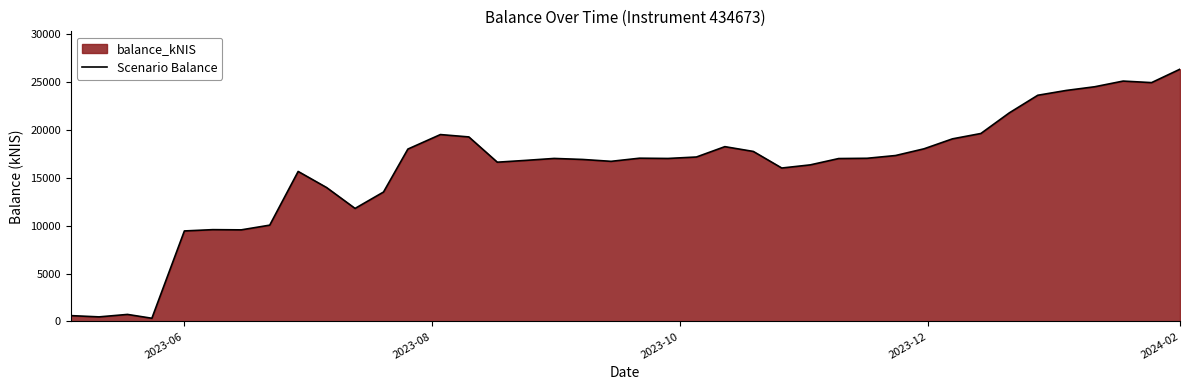

Is it true that the value at 2023-06 is 9455.5?

True